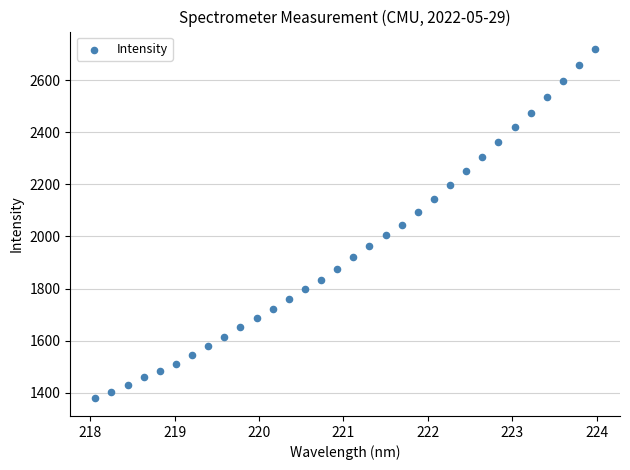

What is the range of Y values (max minus min)?

1343.2